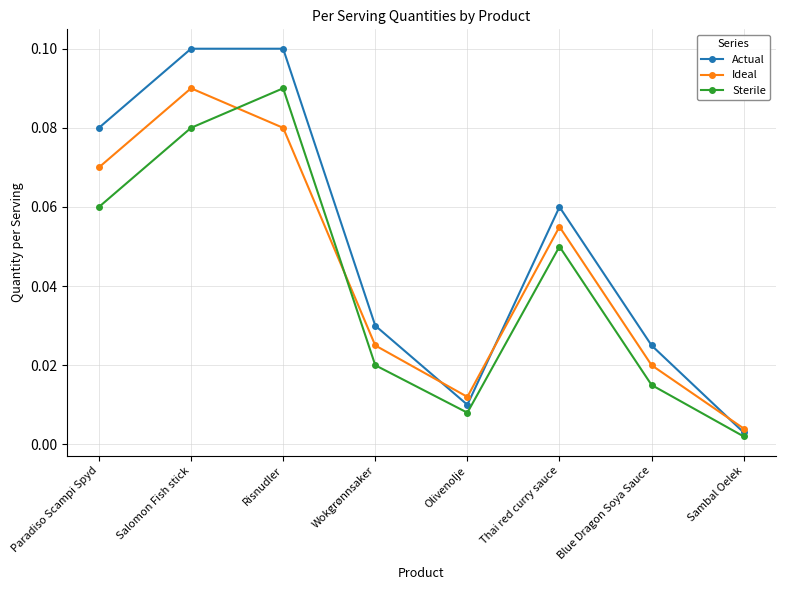

Which series has the largest total across all categories?

Actual